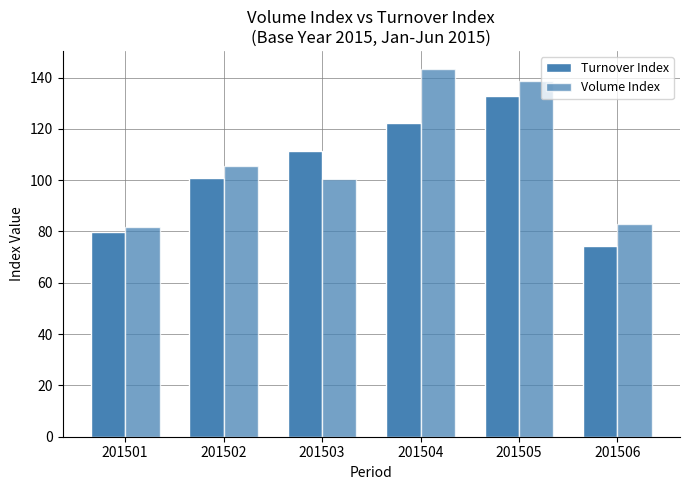

What is the difference between the highest and lowest values at 201506?

8.6